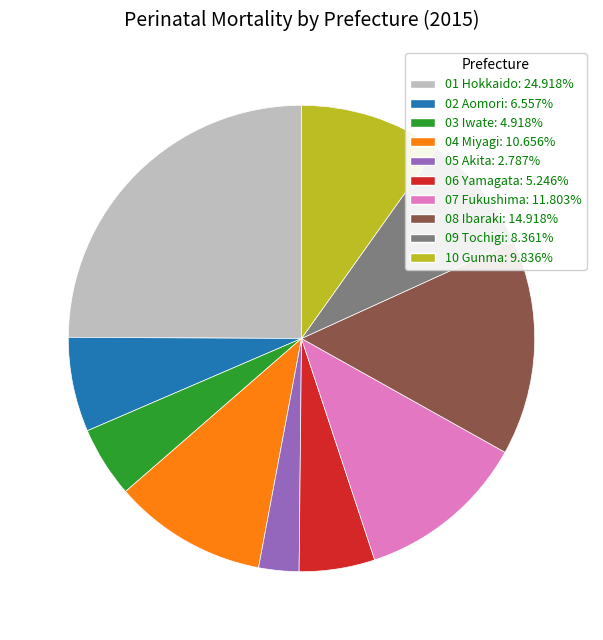

Which category has the biggest portion of the pie?

01 Hokkaido